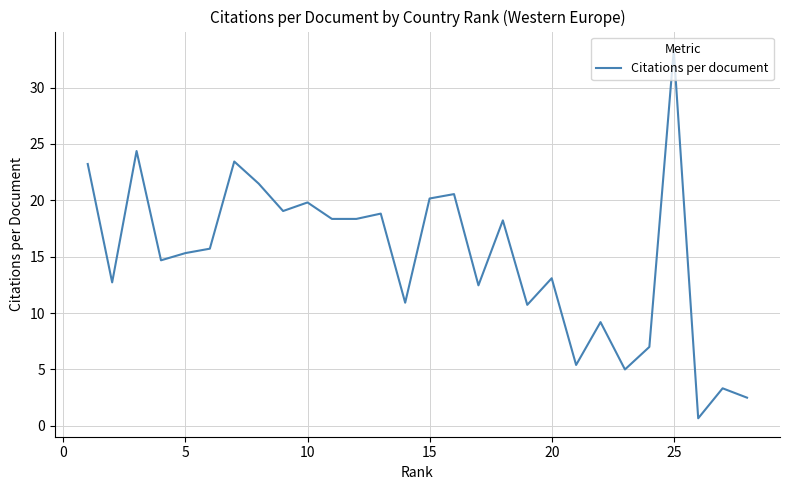

What is the greatest value displayed?

33.3